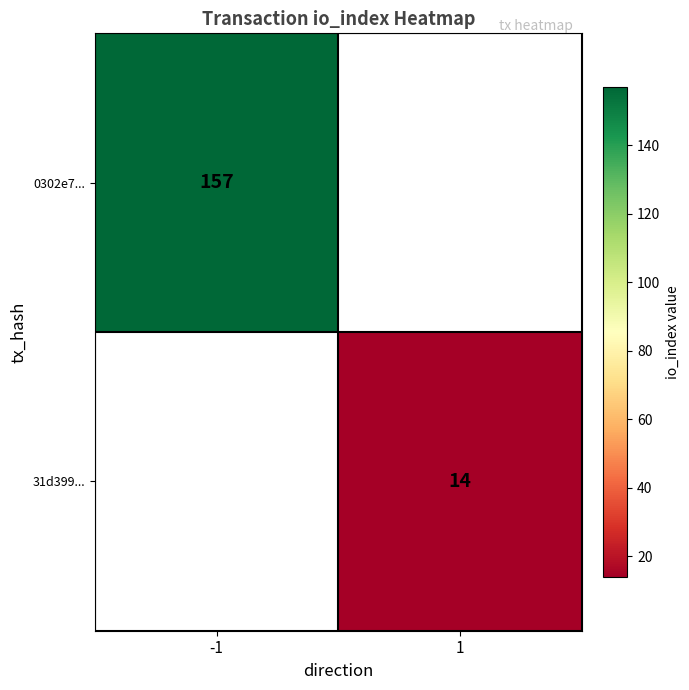

The 0302e7... series shows 277 at -1. True or false?

False